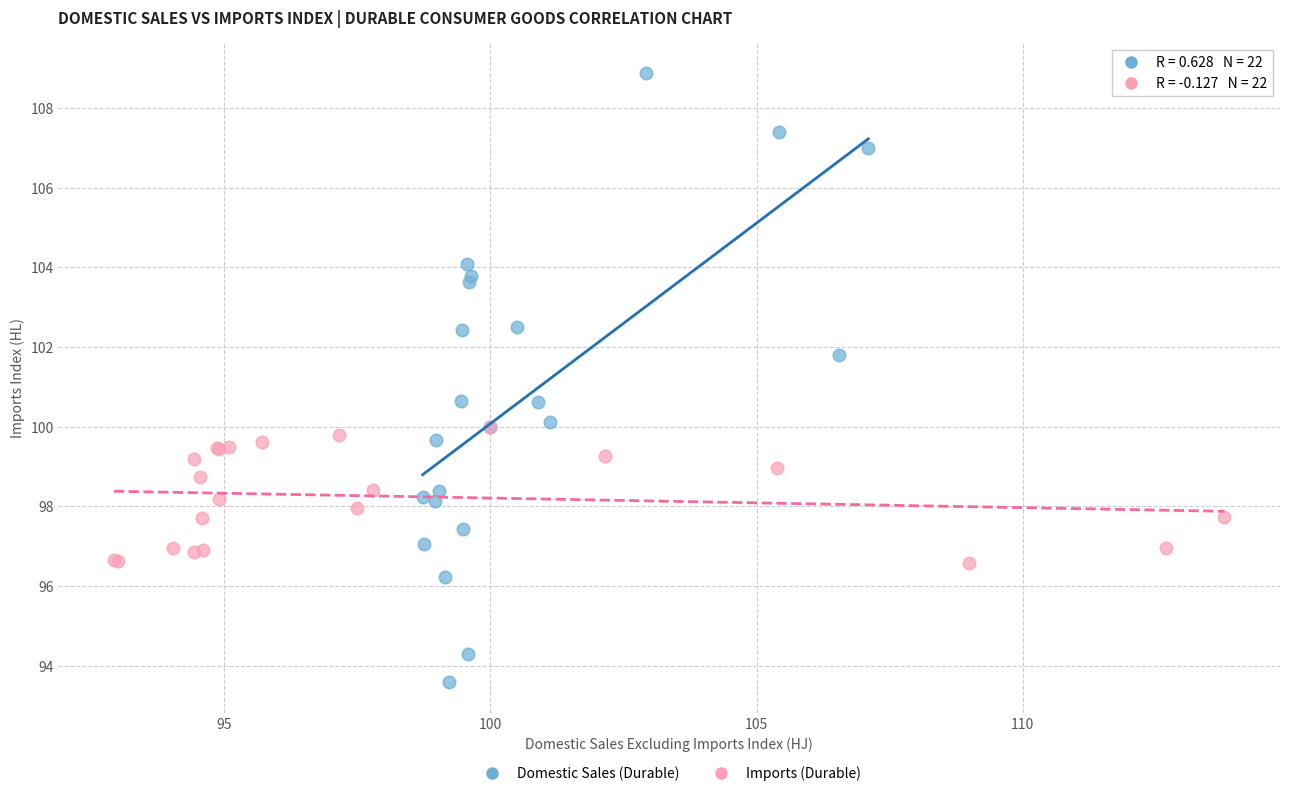

Which series contains the lowest Y value?

Domestic Sales (Durable)